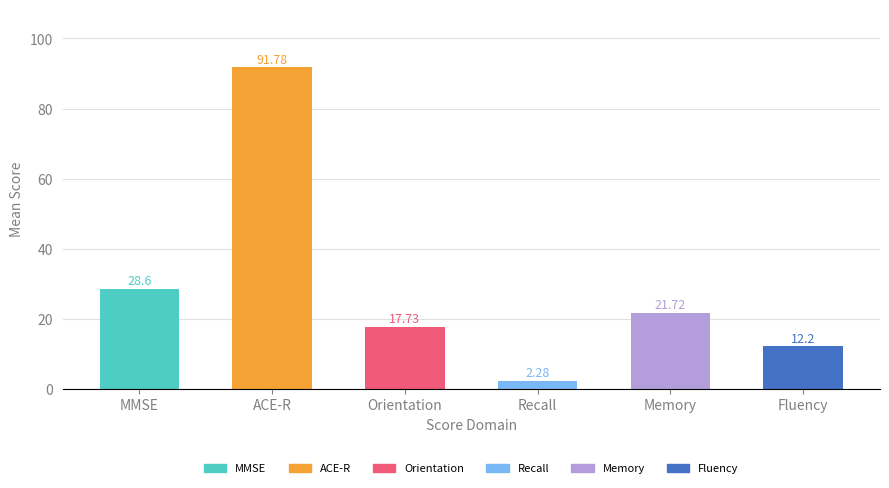

What is the sum of the values at Memory and ACE-R?

113.5